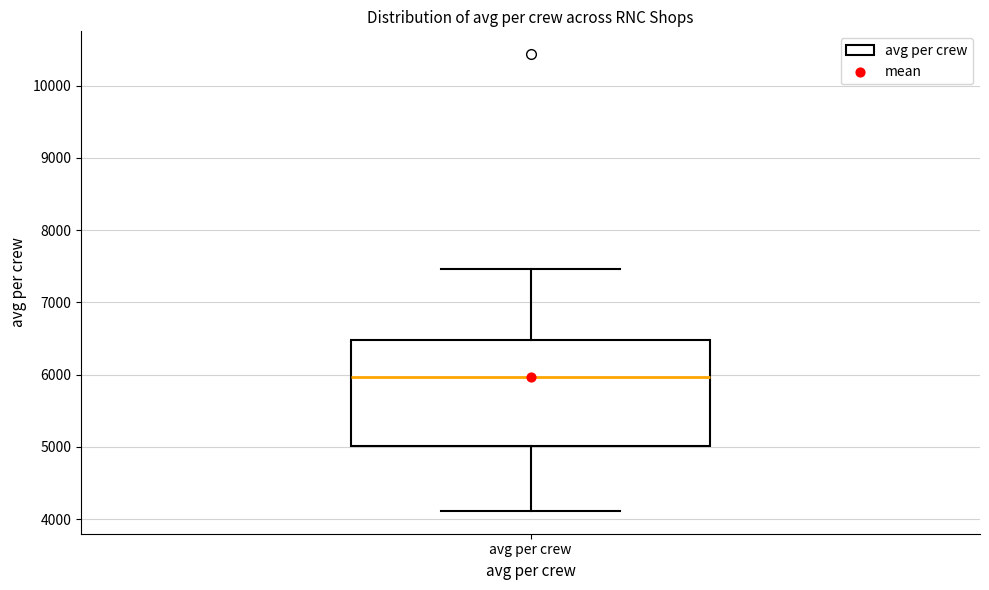

Where is the upper edge of the box for avg per crew on the y-axis? The values are not printed on the chart, so give them approximately, as read against the axis.

6500